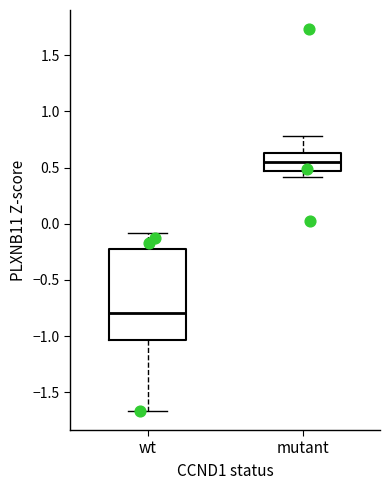

Reading left to right, transcribe this box plot: for each box, give where its median line is, the range the box spans, and where its two whiskers end, as read against the y-axis. The values are not printed on the chart, so give them approximately, as read against the axis.

wt: median -0.80, box -1.05 to -0.25, whiskers -1.65 to -0.10
mutant: median 0.55, box 0.45 to 0.65, whiskers 0.40 to 0.80